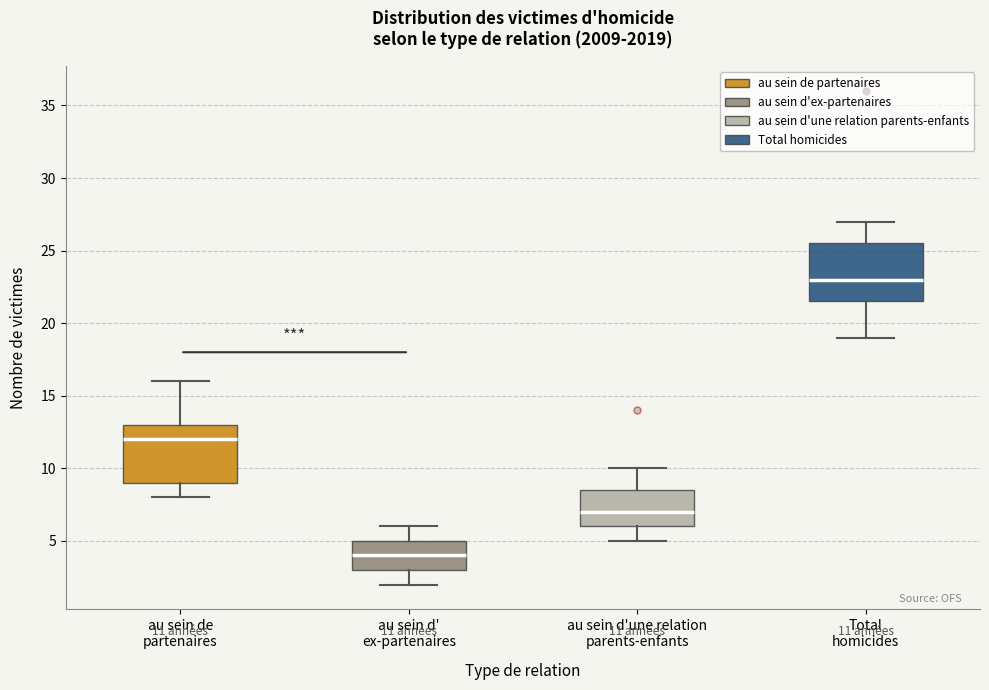

Which box's median line is the lowest?

au sein d' ex-partenaires